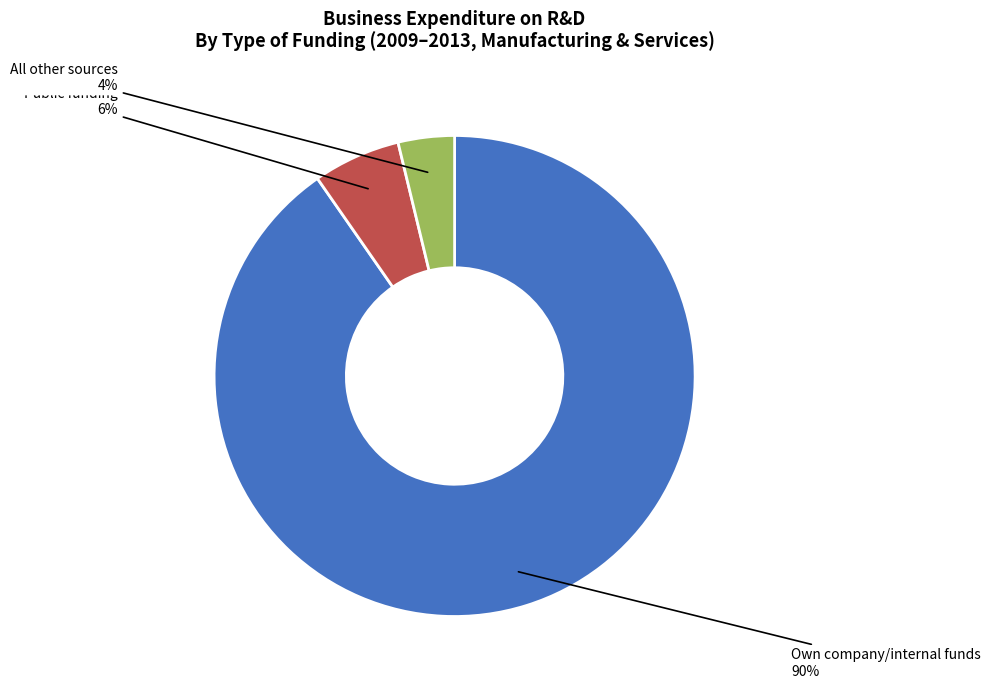

Do Own company/internal funds and Public funding together represent more than half of the pie?

Yes